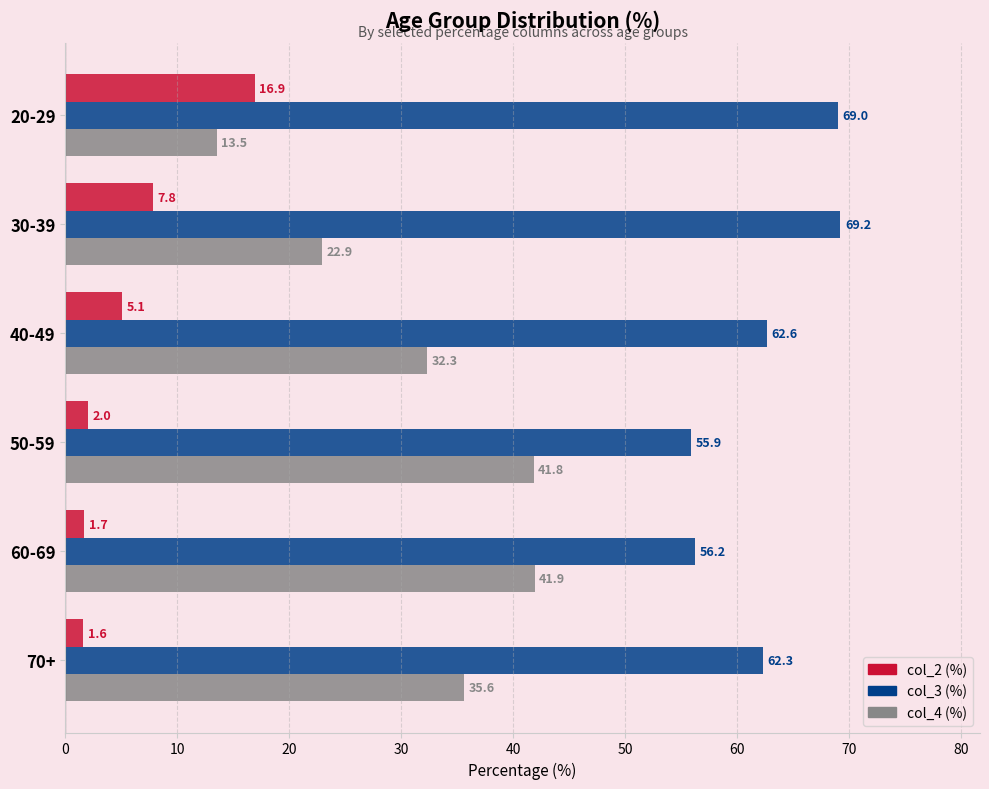

Rank the categories by col_2 (%) value from highest to lowest.

20-29, 30-39, 40-49, 50-59, 60-69, 70+